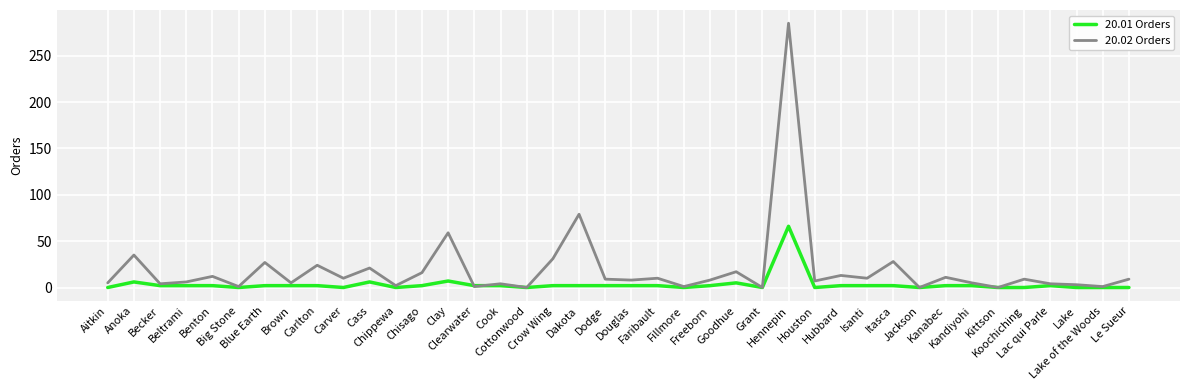

What is the maximum value shown in the chart?

285